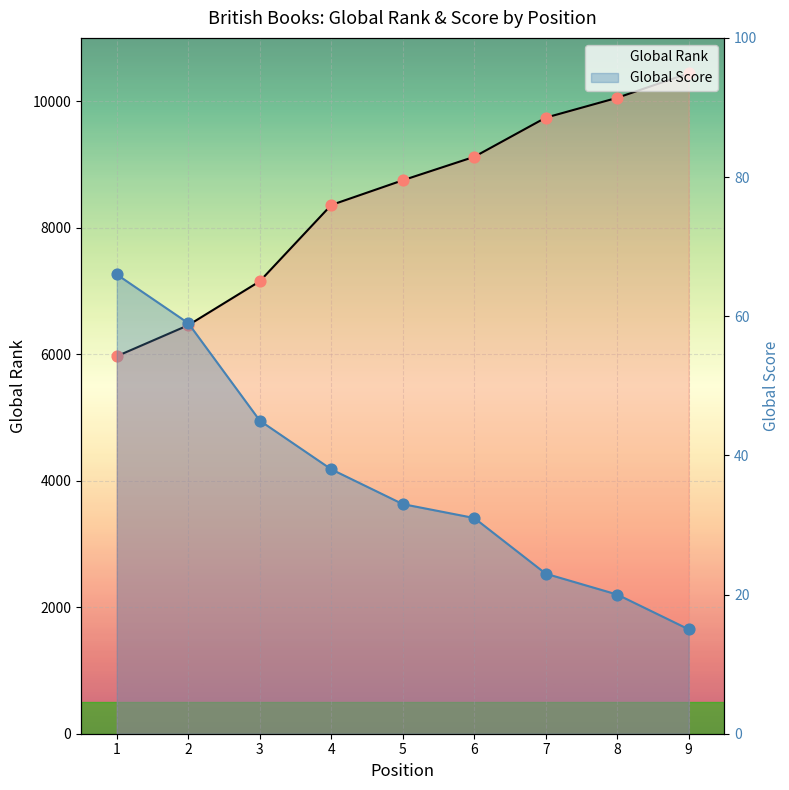

What are all the series names shown in the legend?

Global Rank, Global Score